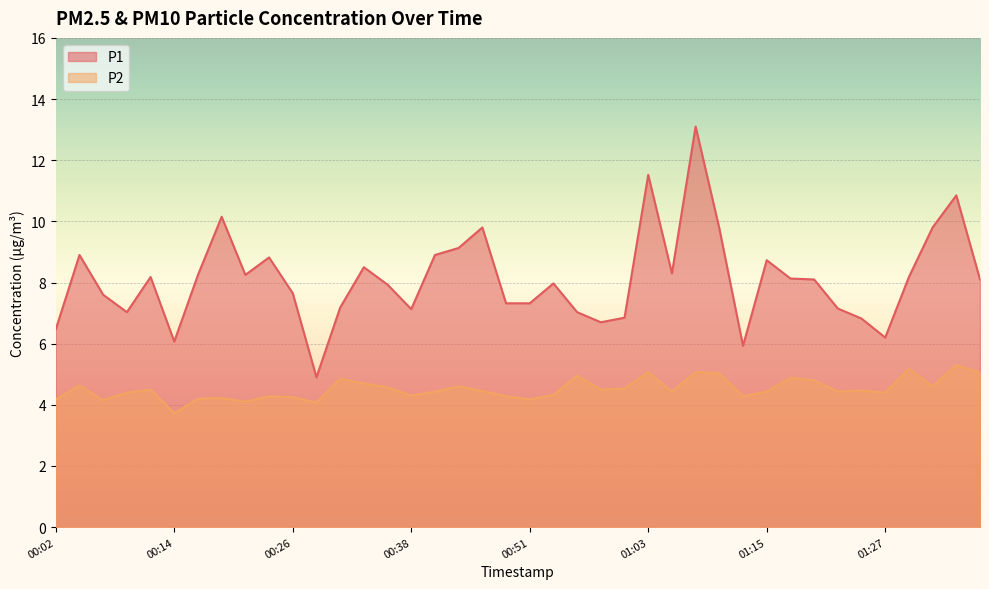

What value does the P1 series have at 01:37?

8.1